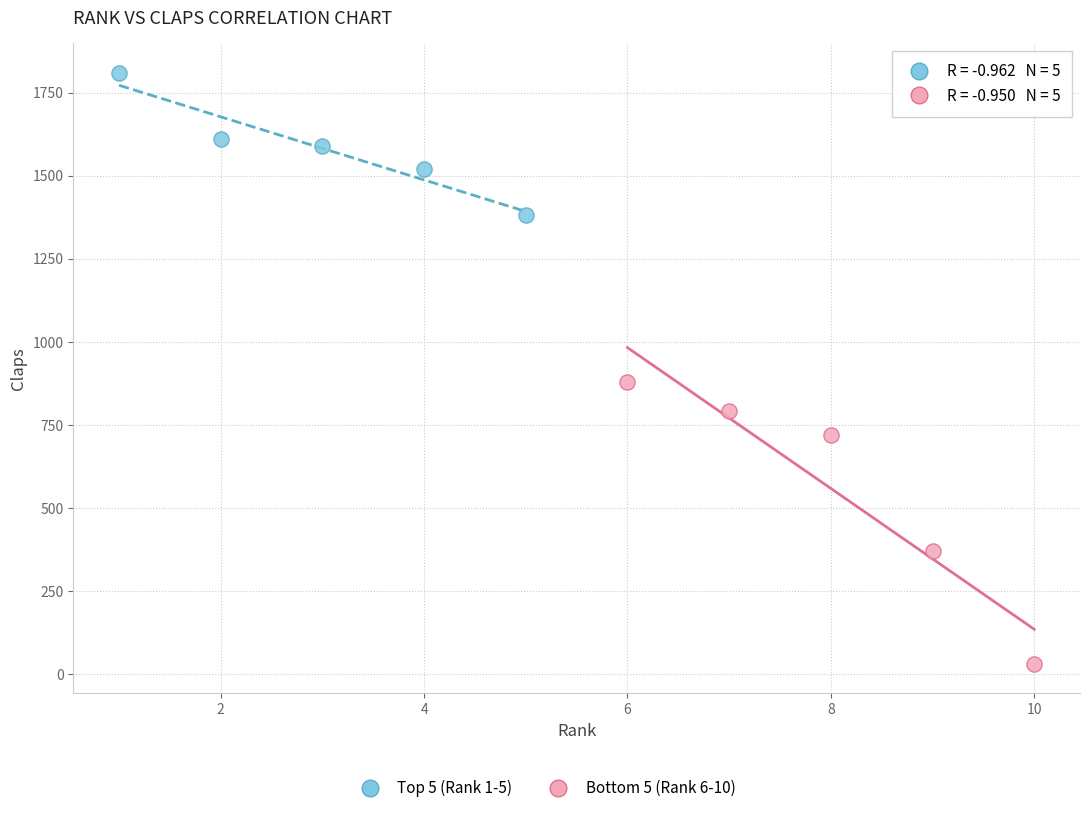

Which series reaches the maximum Y coordinate?

Top 5 (Rank 1-5)